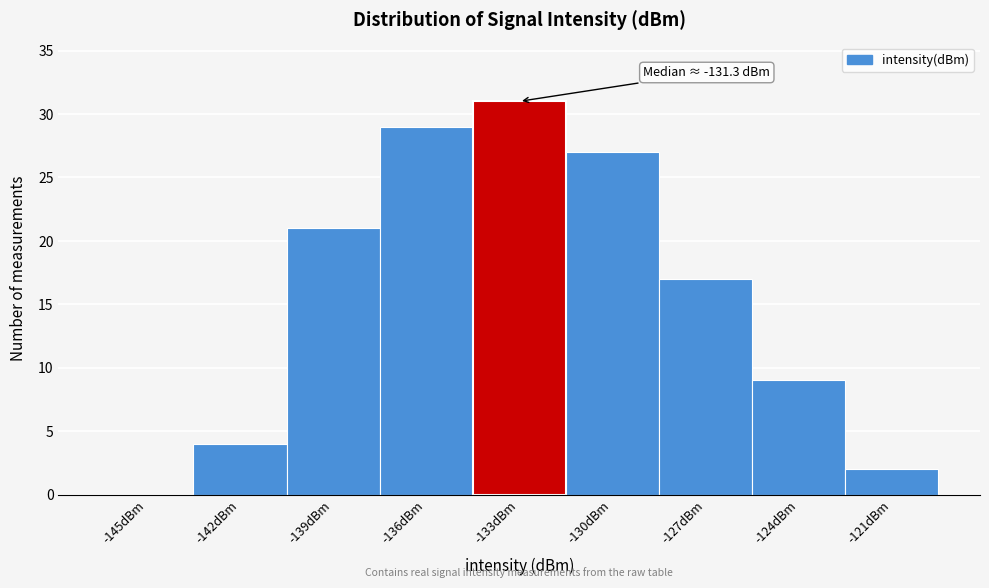

Reading left to right, list all the values displayed in this chart.

-145dBm=0	-142dBm=4	-139dBm=21	-136dBm=29	-133dBm=31	-130dBm=27	-127dBm=17	-124dBm=9	-121dBm=2